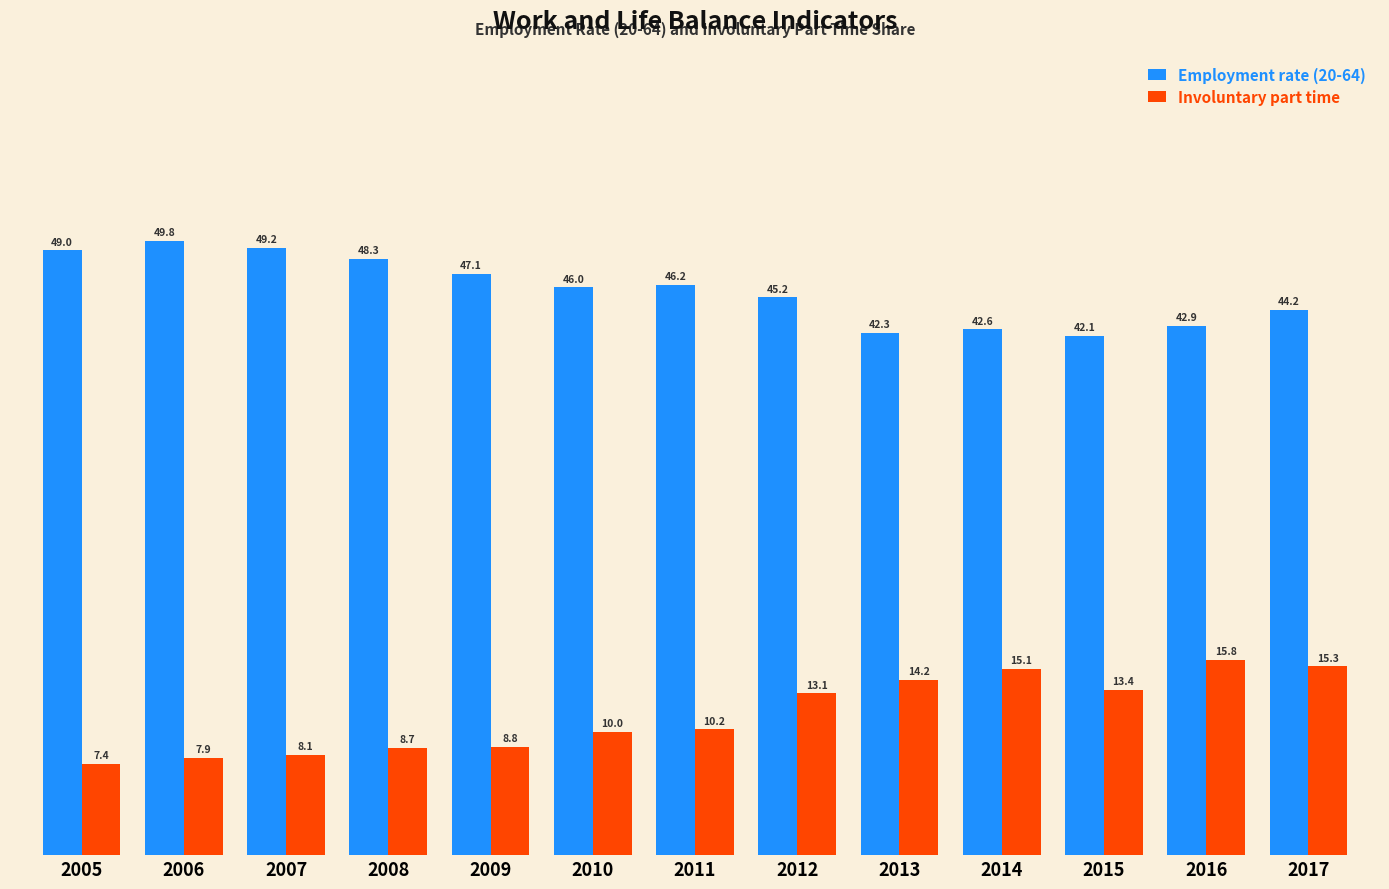

Which series has the largest range (max minus min)?

Involuntary part time